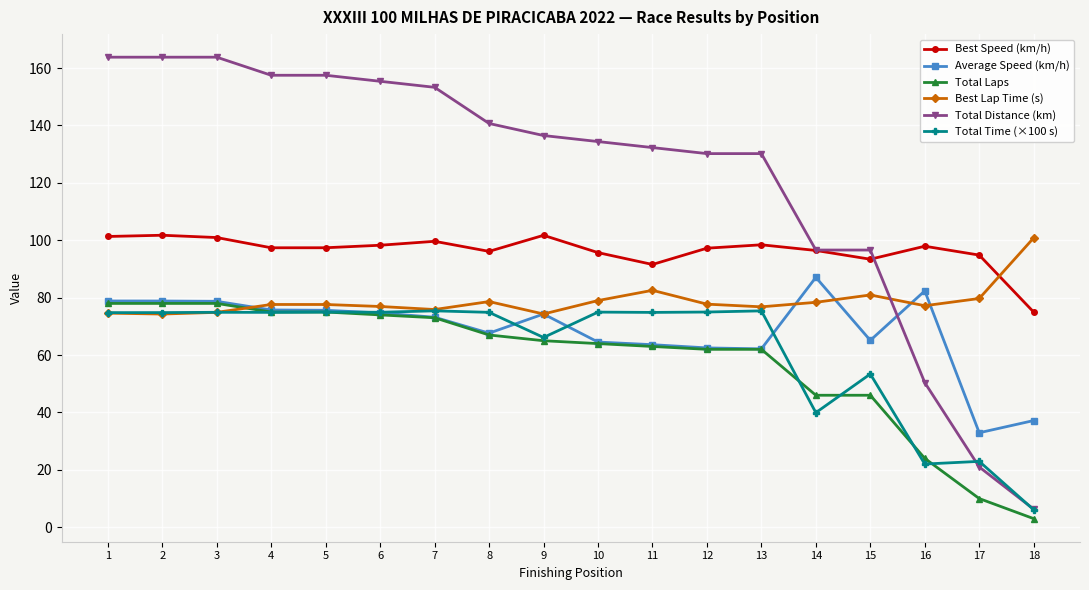

True or false: Average Speed (km/h) has more than 1 interior local peaks.

True